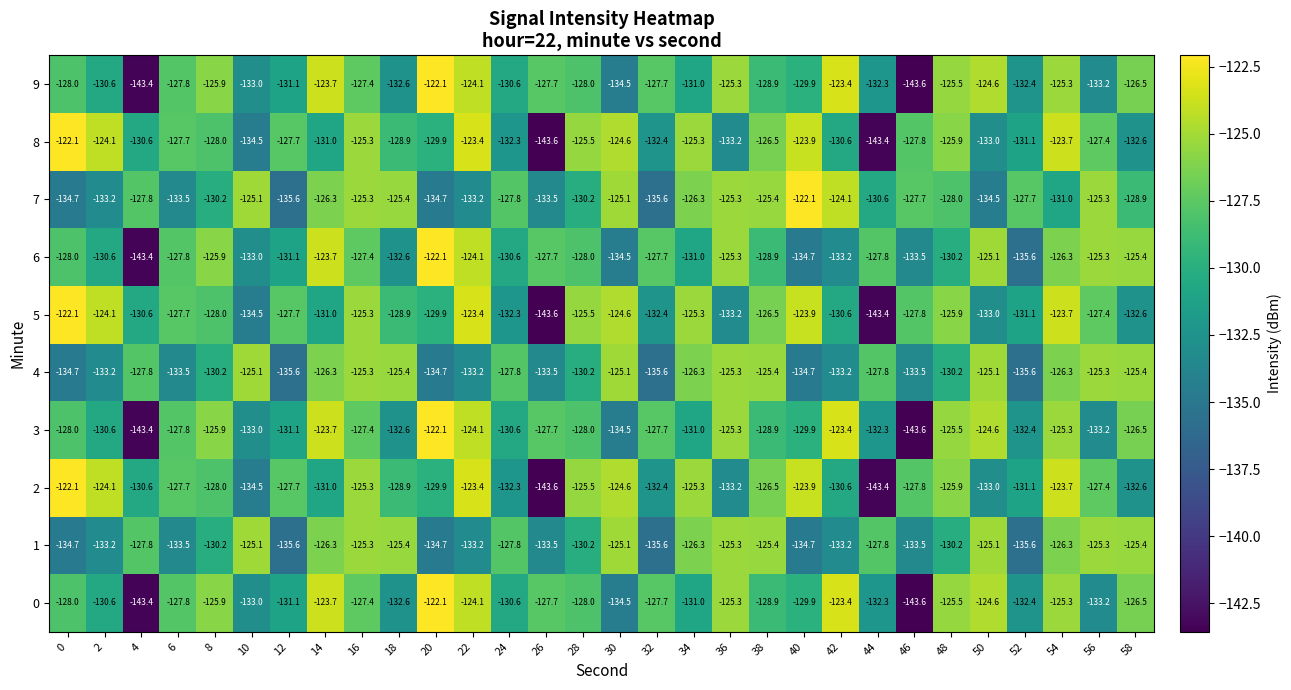

Is it true that 1 equals -80.5 at 36?

False